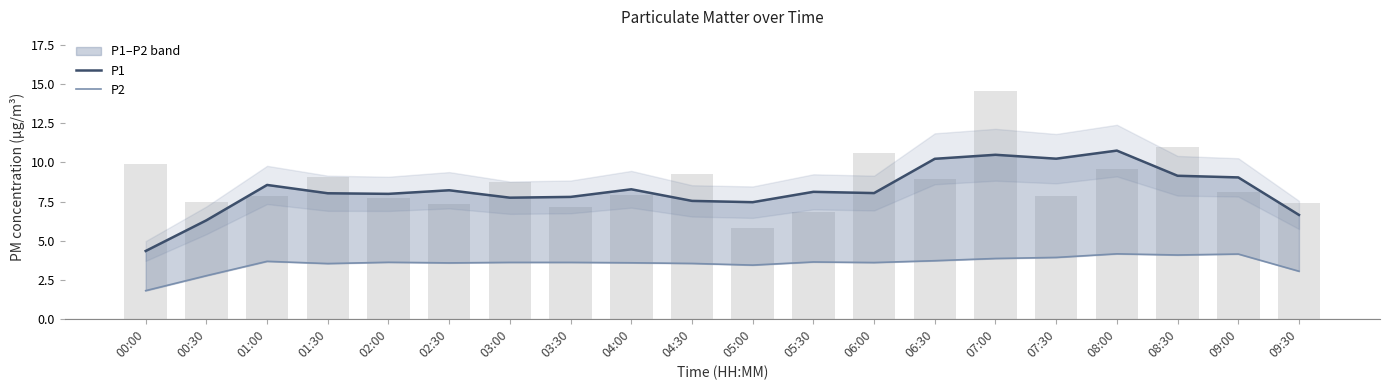

Is it true that P1 equals 10.5 at 03:00?

False